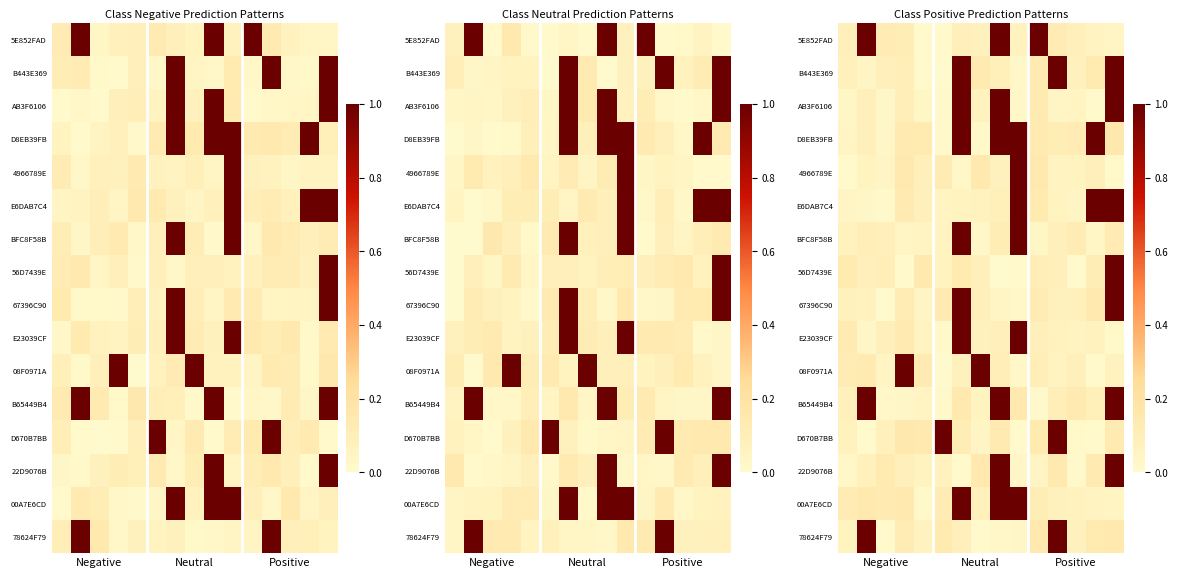

How many distinct data groups are displayed?

16